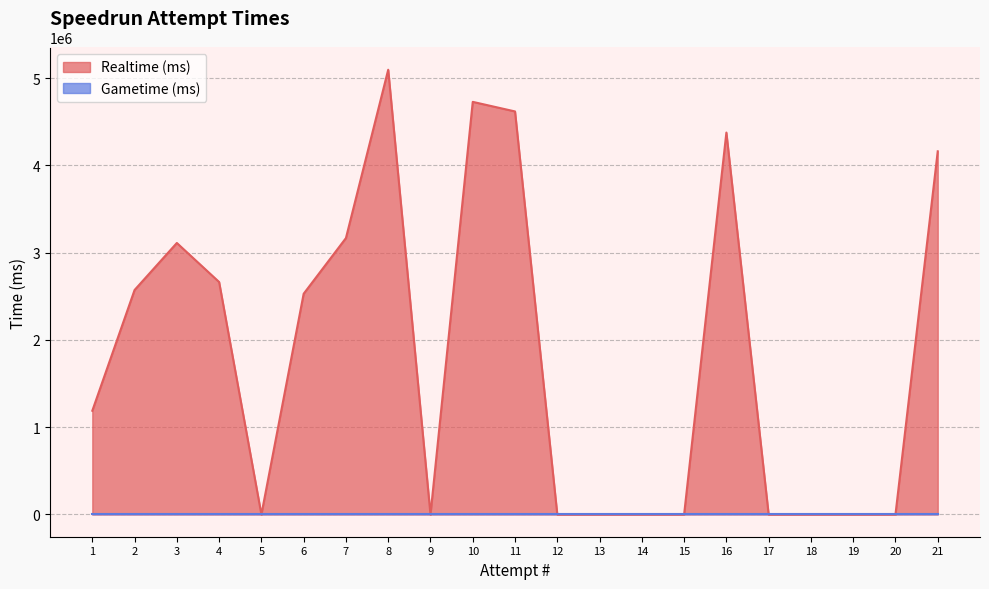

Between 3 and 12, which is larger?

3